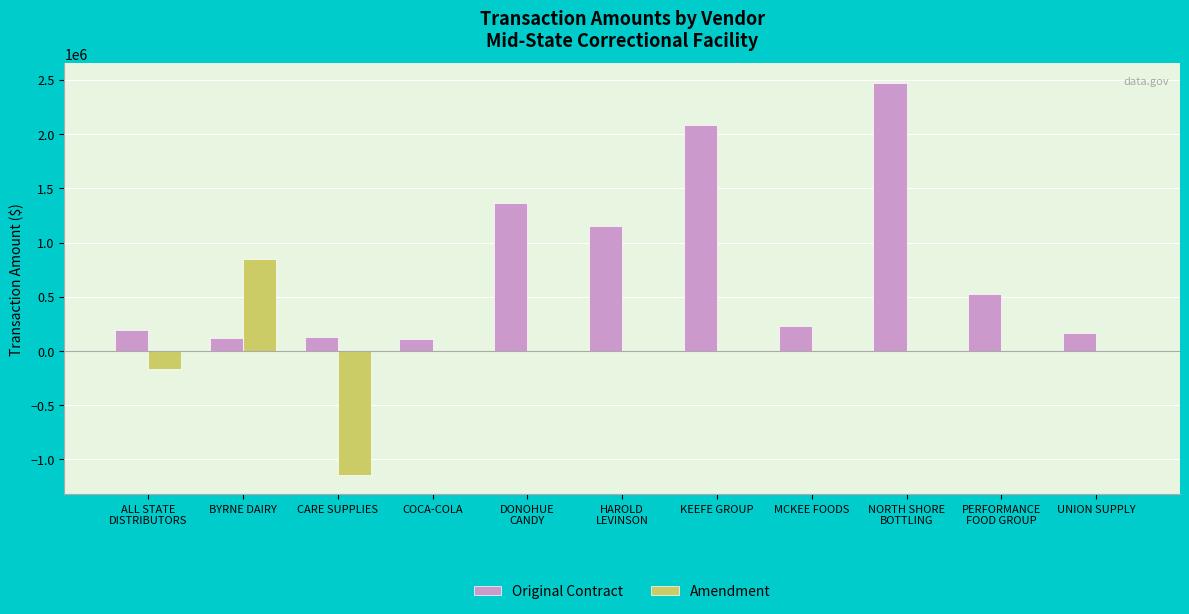

Is the value of Original Contract at ALL STATE
DISTRIBUTORS greater than the value of Amendment at UNION SUPPLY?

Yes